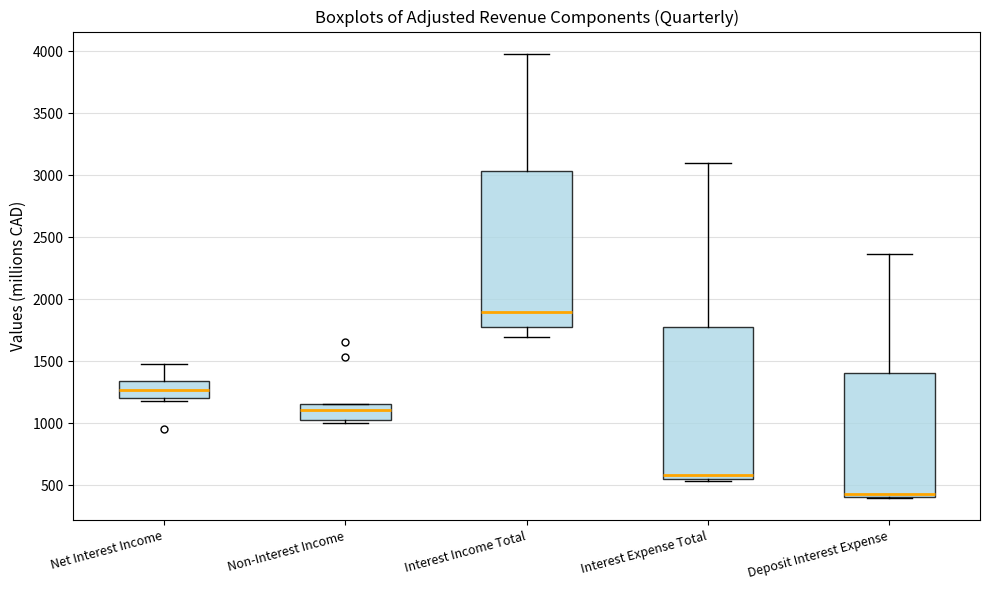

Reading left to right, transcribe this box plot: for each box, give where its median line is, the range the box spans, and where its two whiskers end, as read against the y-axis. The values are not printed on the chart, so give them approximately, as read against the axis.

Net Interest Income: median 1250, box 1200 to 1350, whiskers 1200 (just below the box's lower edge) to 1500
Non-Interest Income: median 1100, box 1000 to 1150, whiskers 1000 (just below the box's lower edge) to 1150
Interest Income Total: median 1900, box 1800 to 3050, whiskers 1700 to 4000
Interest Expense Total: median 600, box 550 to 1800, whiskers 550 to 3100
Deposit Interest Expense: median 450, box 400 to 1400, whiskers 400 to 2350